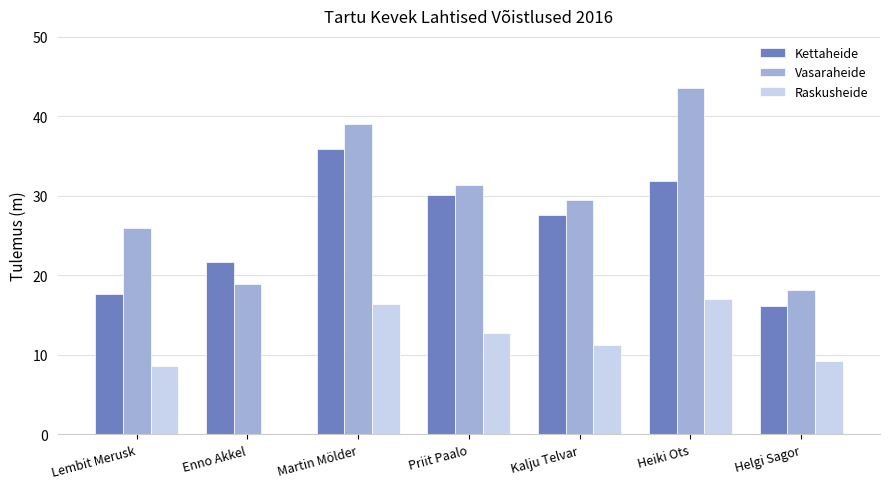

Which series changed the most between Lembit Merusk and Helgi Sagor?

Vasaraheide